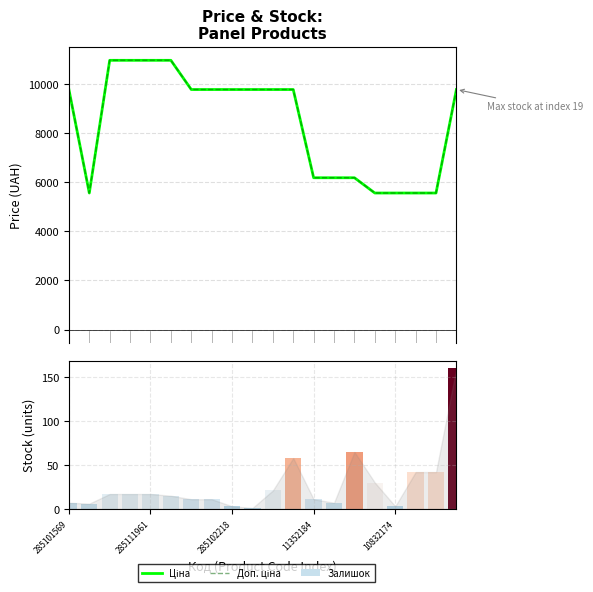

What is the value of the Ціна bar at the 18th from the left?

5560.3